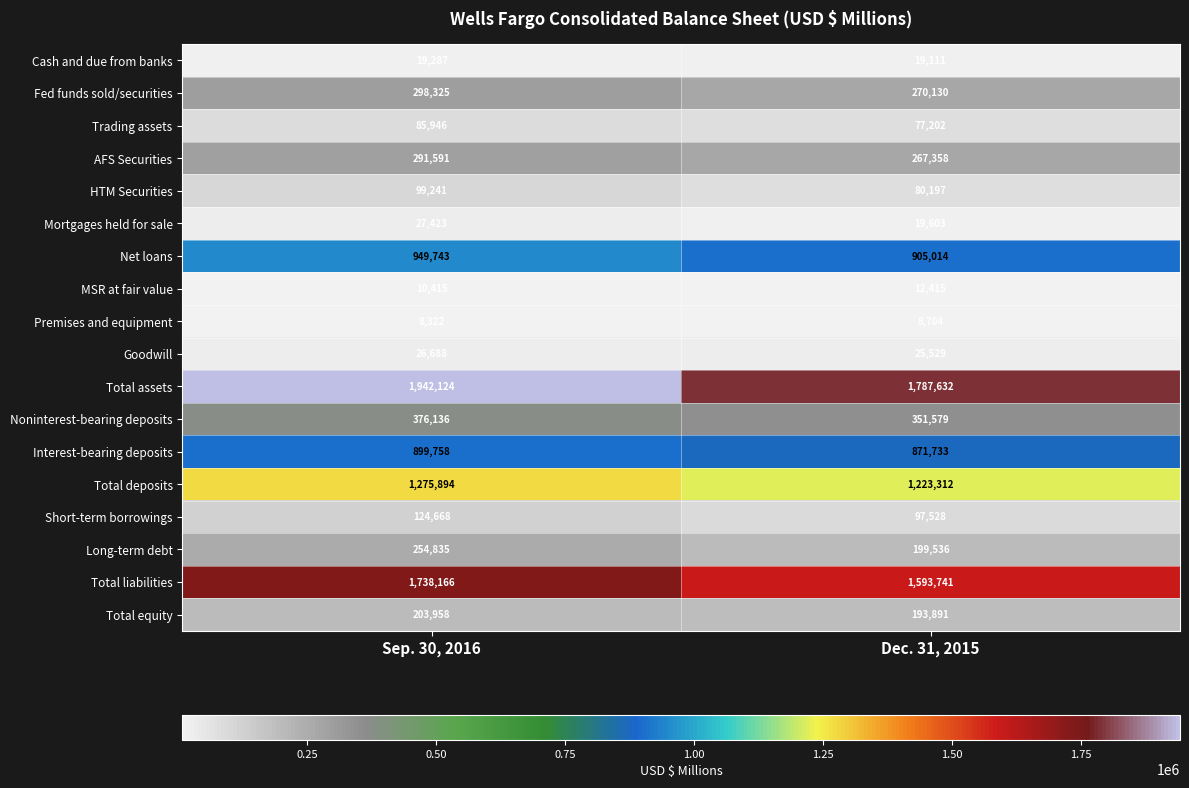

Which series has the largest range (max minus min)?

Total assets